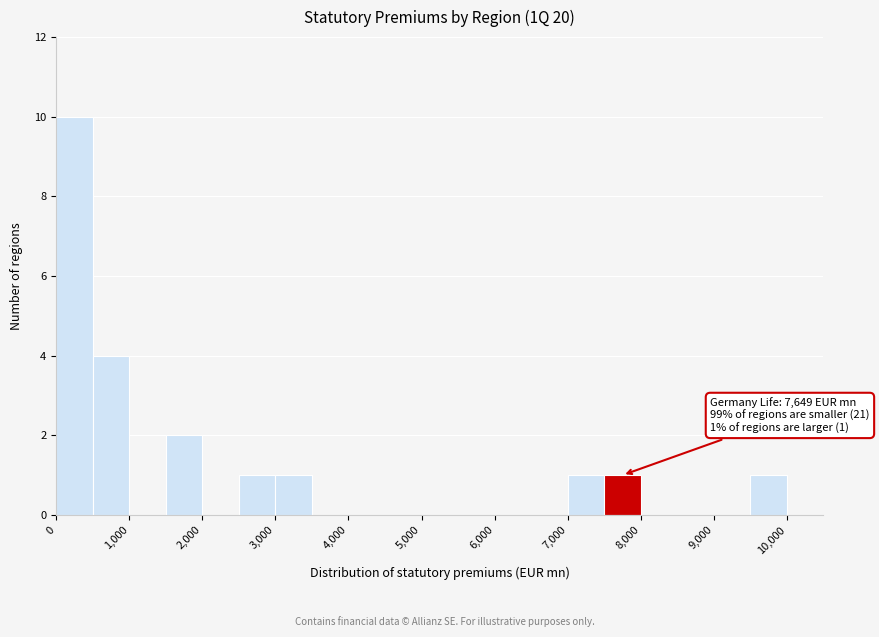

Over which range of the x-axis is the bar tallest?

0 to 500